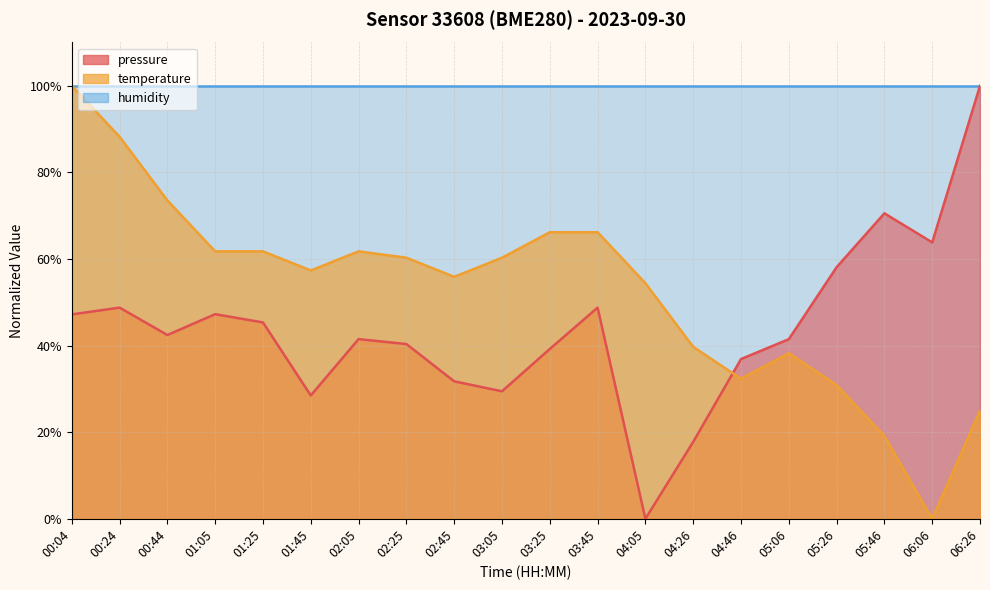

What is the spread (max minus min) of values at 00:04?

52.8